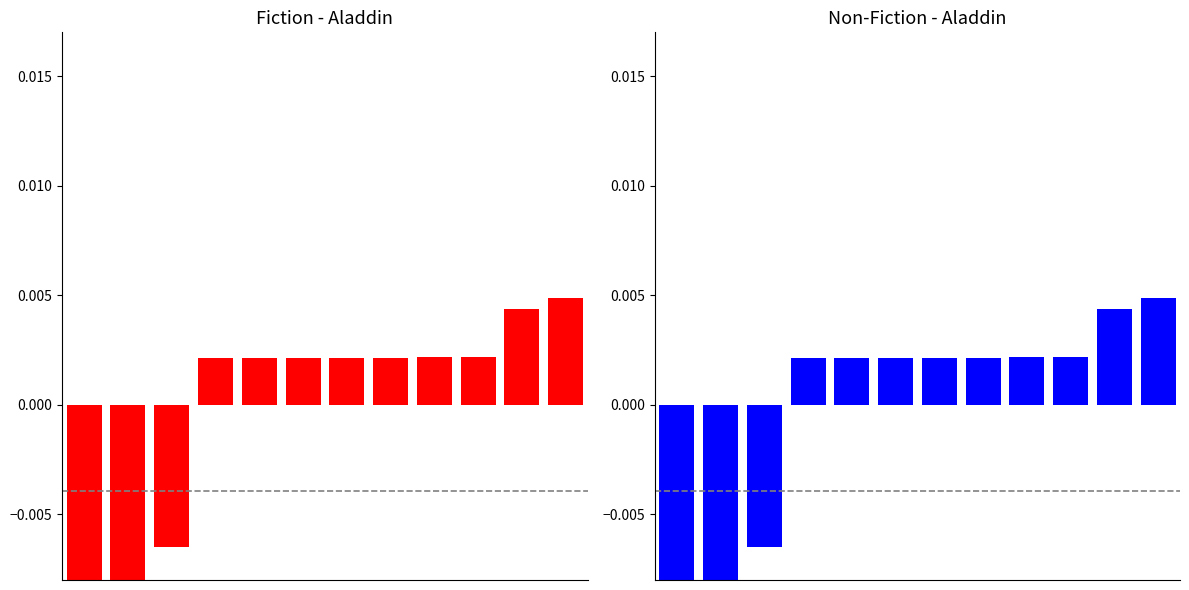

How many categories are shown in the chart?

12